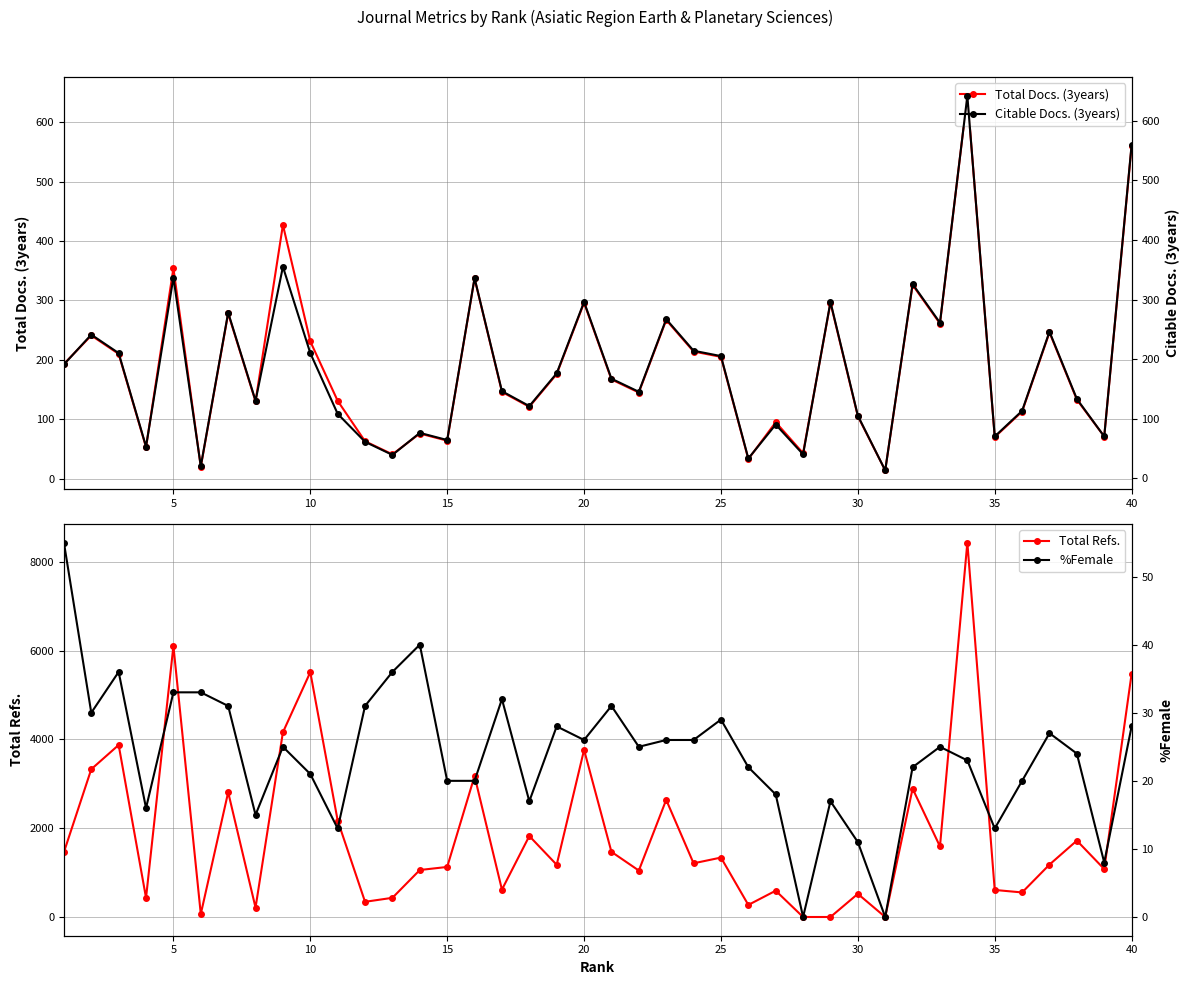

How many data points does each series have?

40